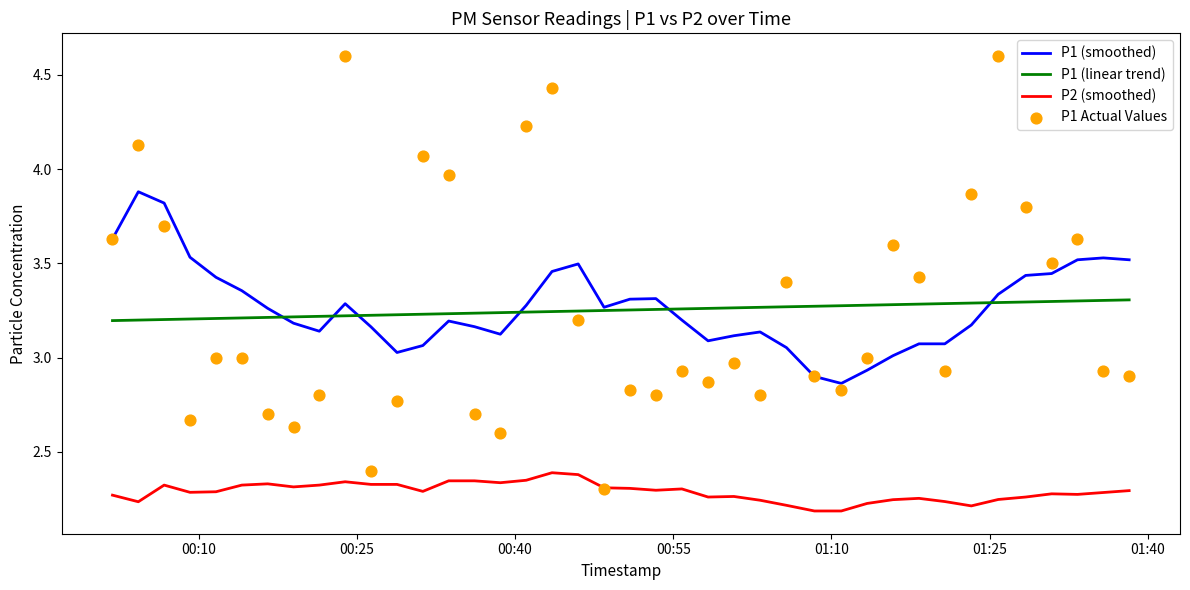

Which series has the largest total across all categories?

P1 (smoothed)